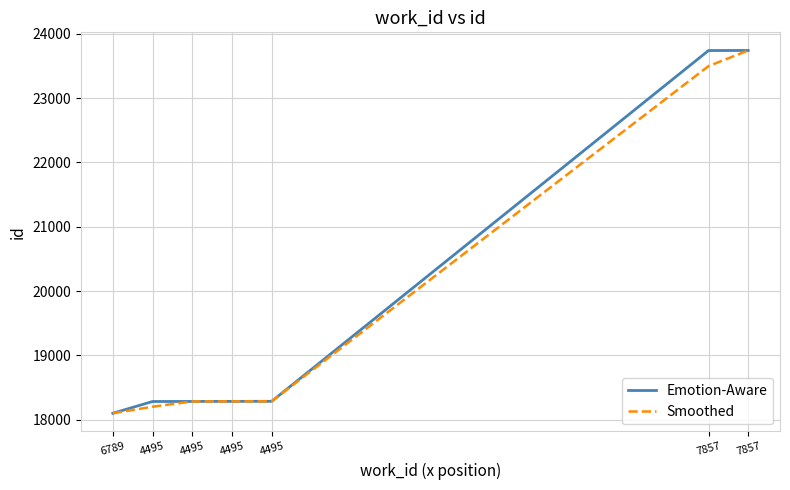

At which label does Smoothed first exceed 18283?

4495